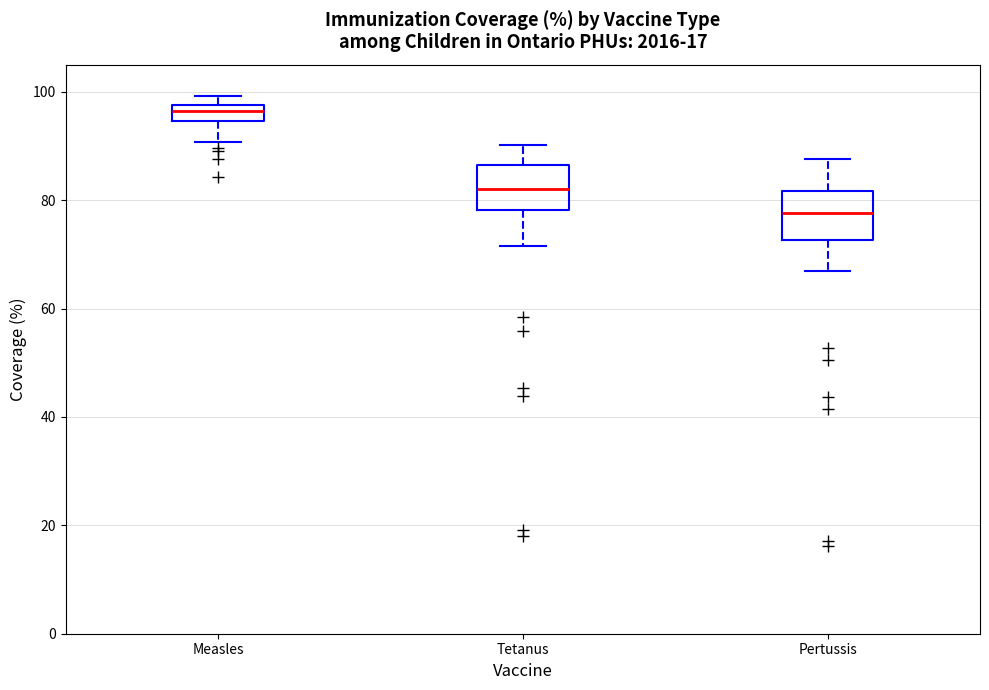

Which box has the highest median line?

Measles